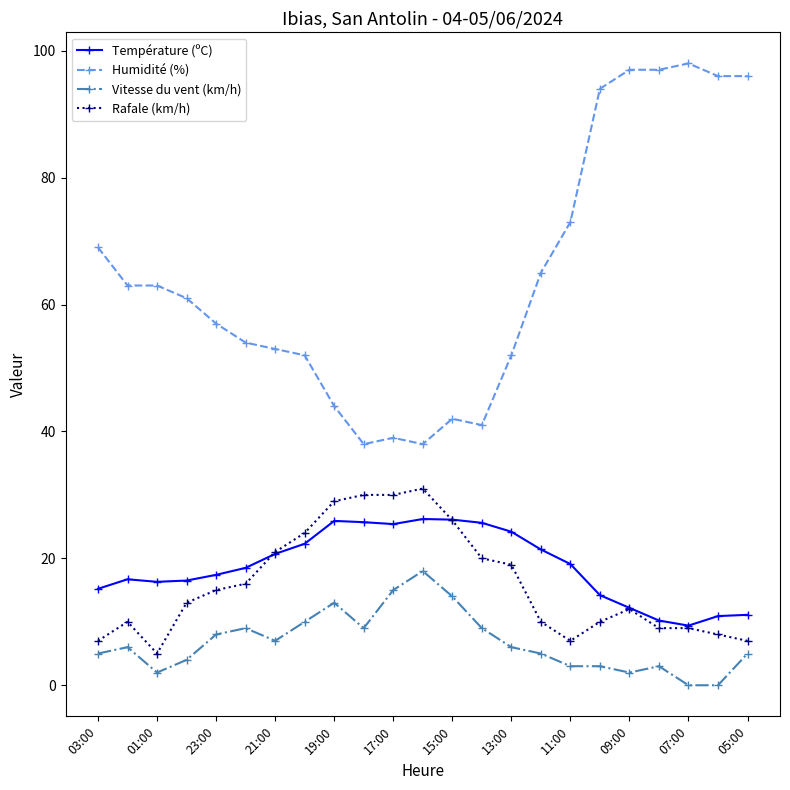

What is the difference between the maximum and minimum values in the Humidité (%) series?

60.0